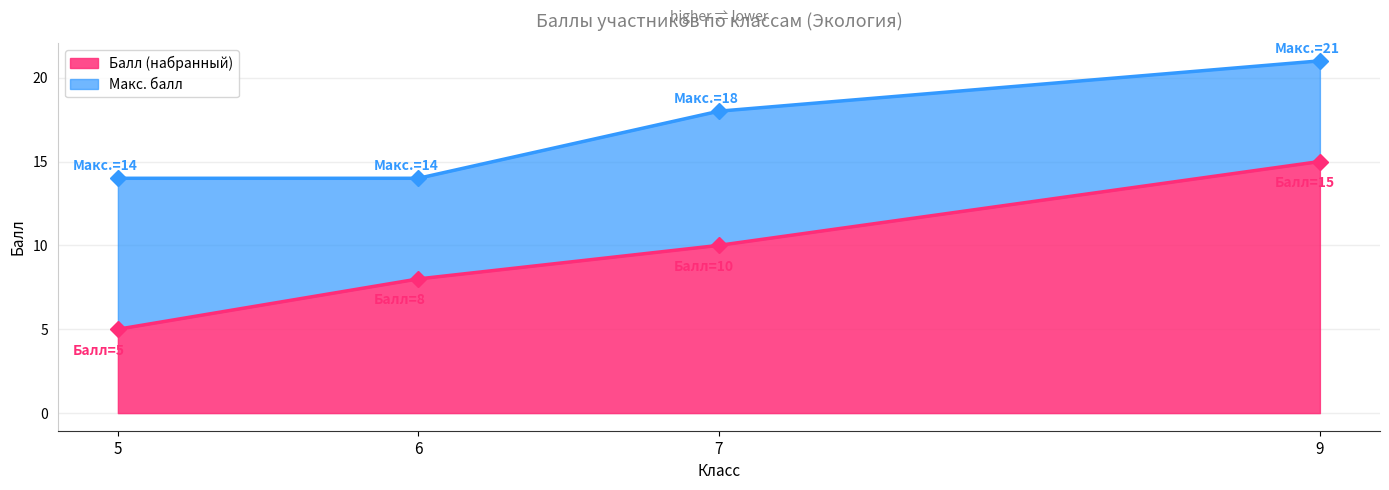

How many distinct data groups are displayed?

2